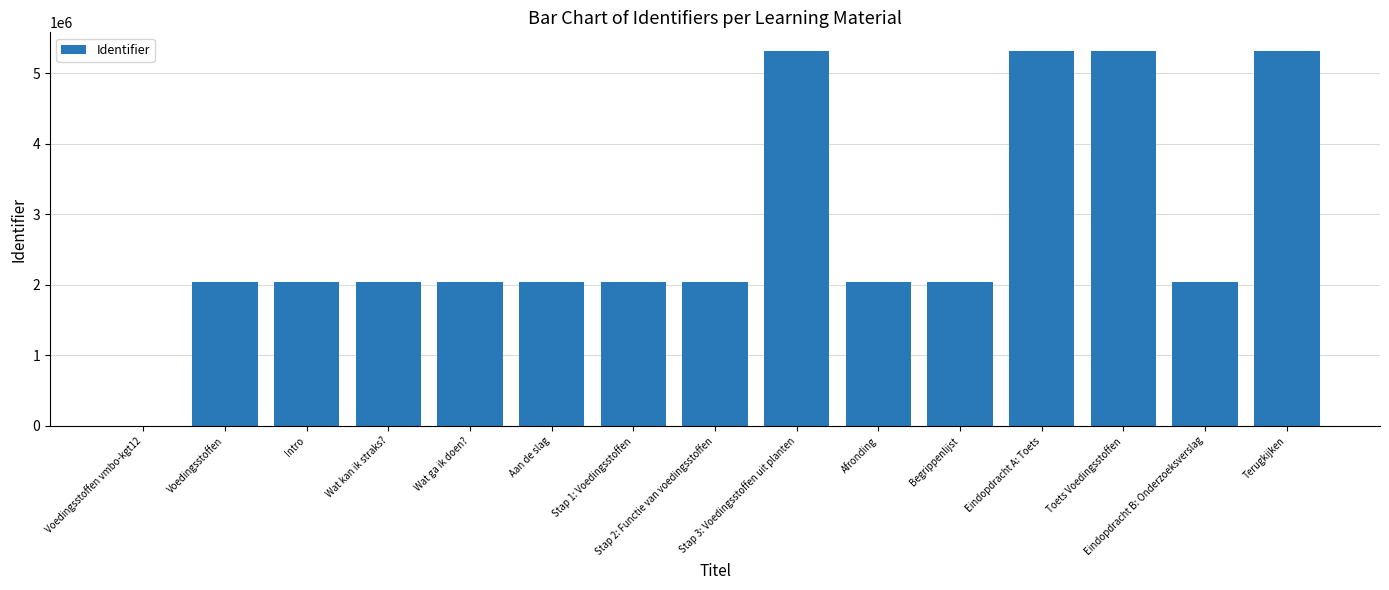

Is it true that the value at Voedingsstoffen is 2031803?

True